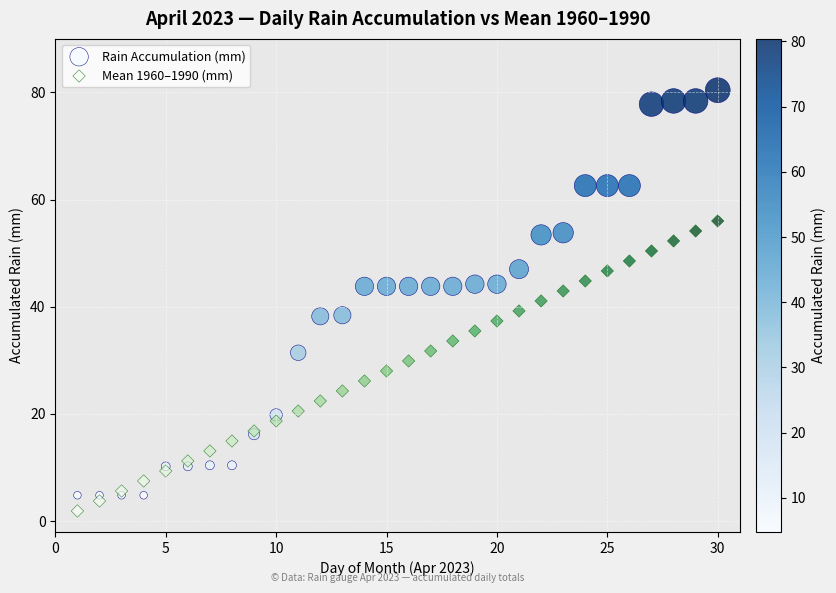

Which series reaches the maximum Y coordinate?

Rain Accumulation (mm)